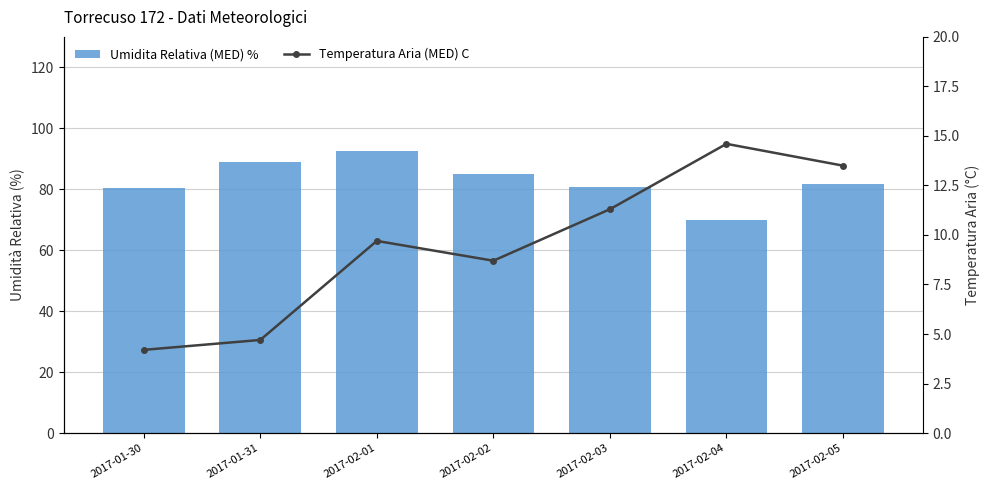

Does the chart contain any negative values?

No